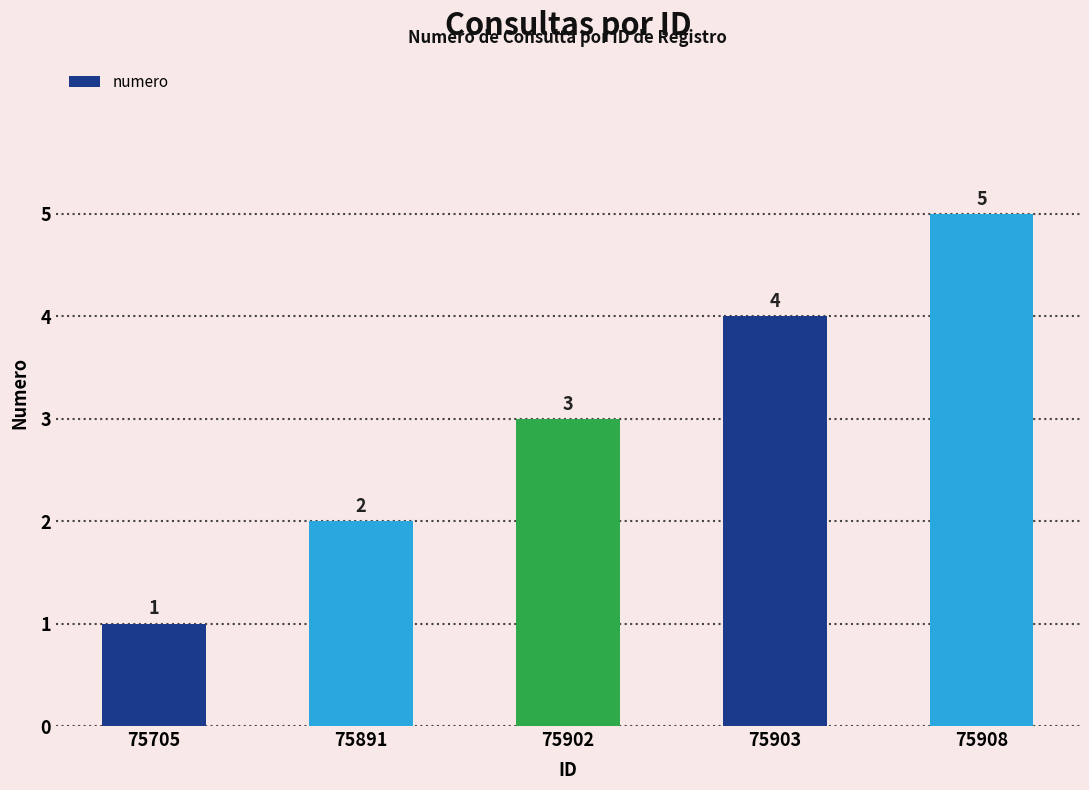

What is the sum of all values?

15